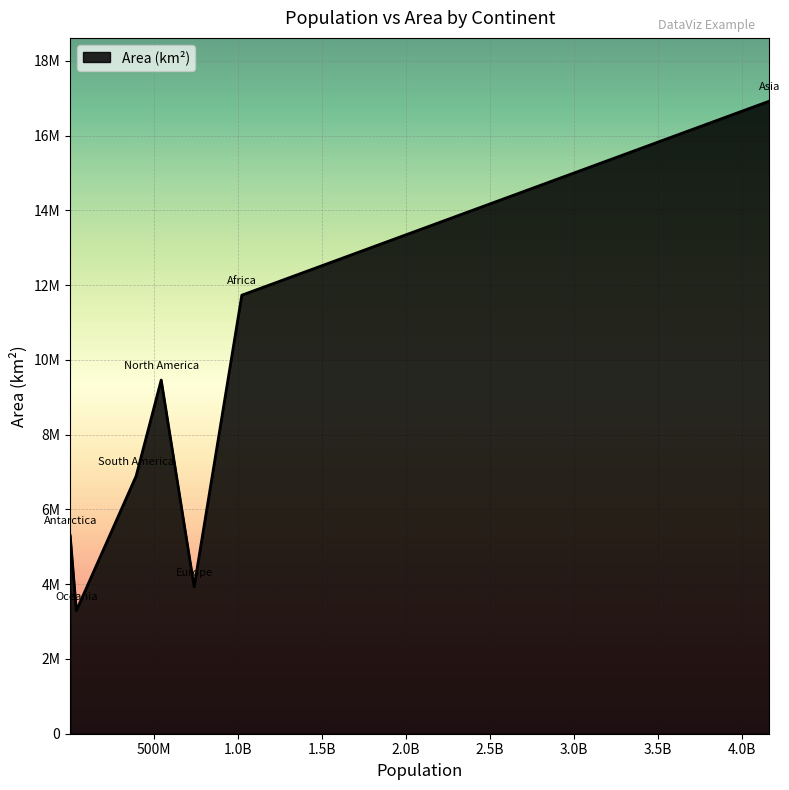

Does the chart have visible grid lines?

Yes